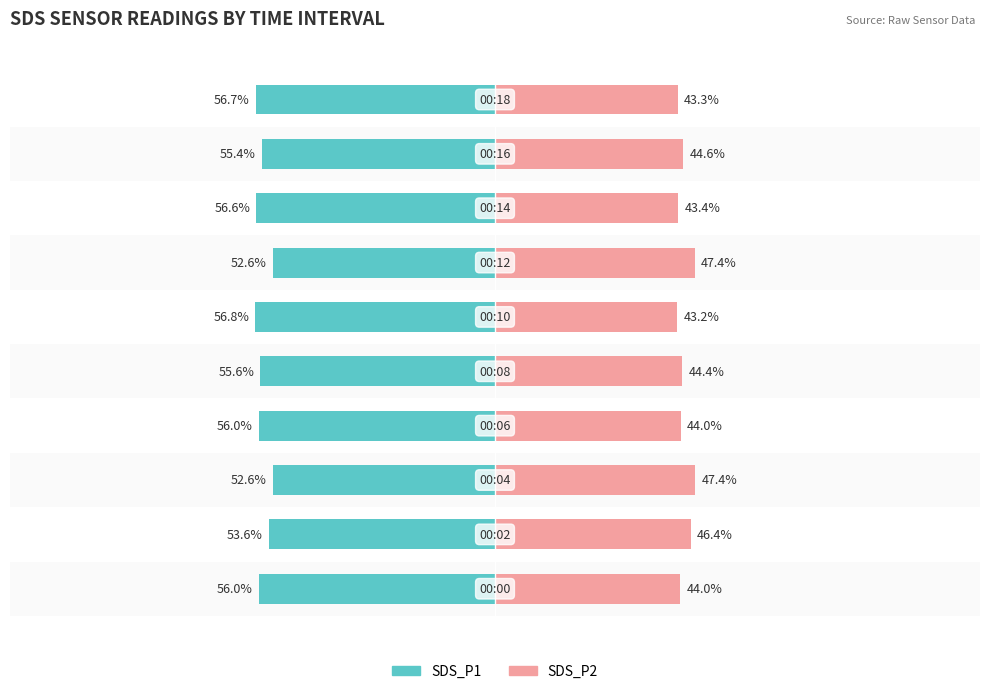

What is the value of the SDS_P1 bar at the 8th from the left?

-56.6